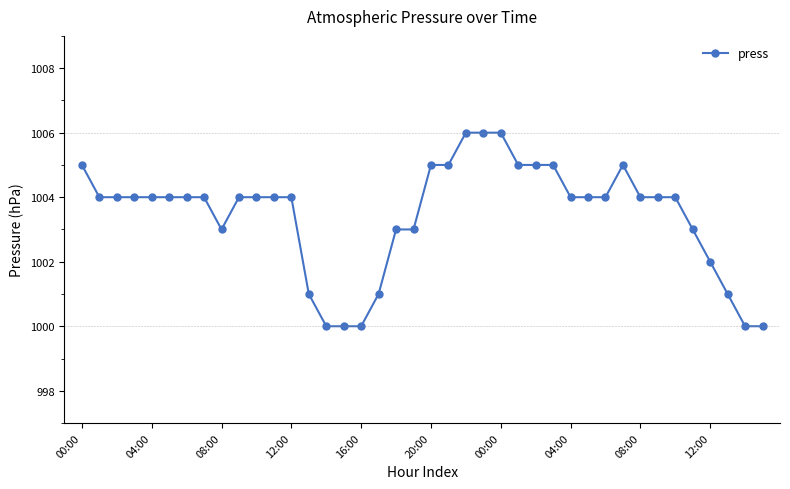

What is the minimum value shown in the chart?

1000